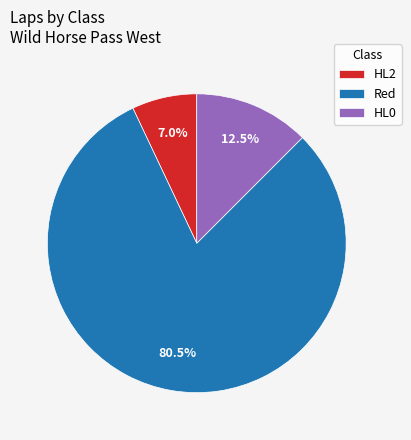

Which category has the biggest portion of the pie?

Red